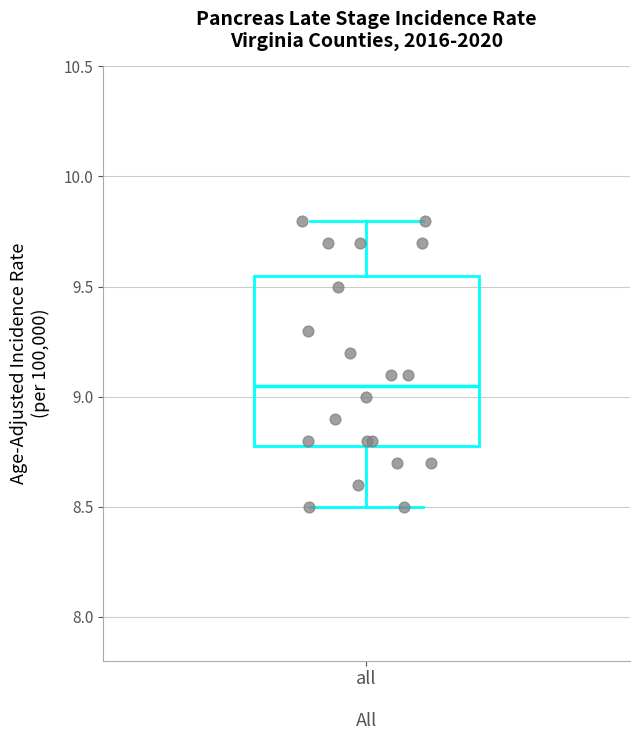

Where is the upper edge of the box for all All on the y-axis? The values are not printed on the chart, so give them approximately, as read against the axis.

9.55